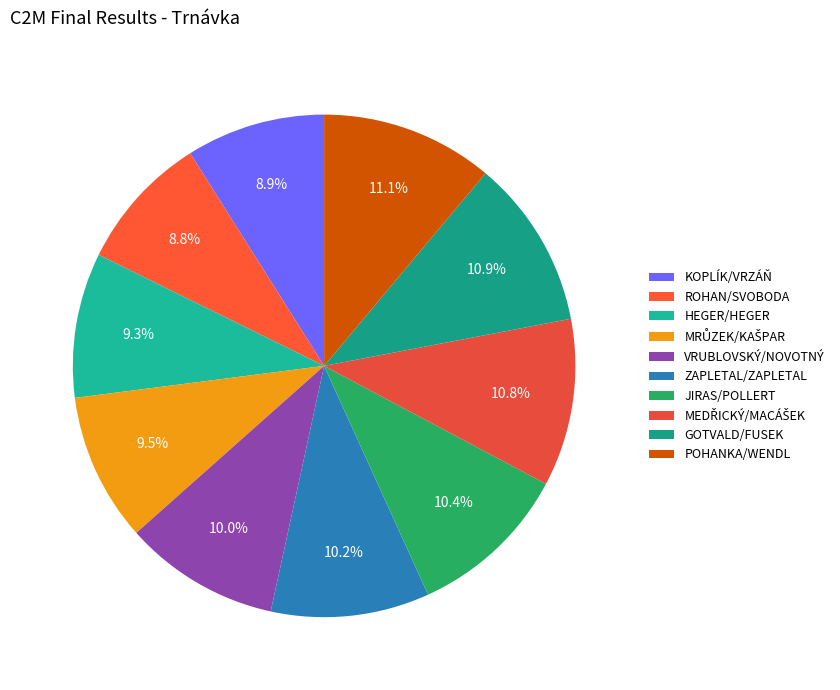

Between MRŮZEK/KAŠPAR and POHANKA/WENDL, which is larger?

POHANKA/WENDL